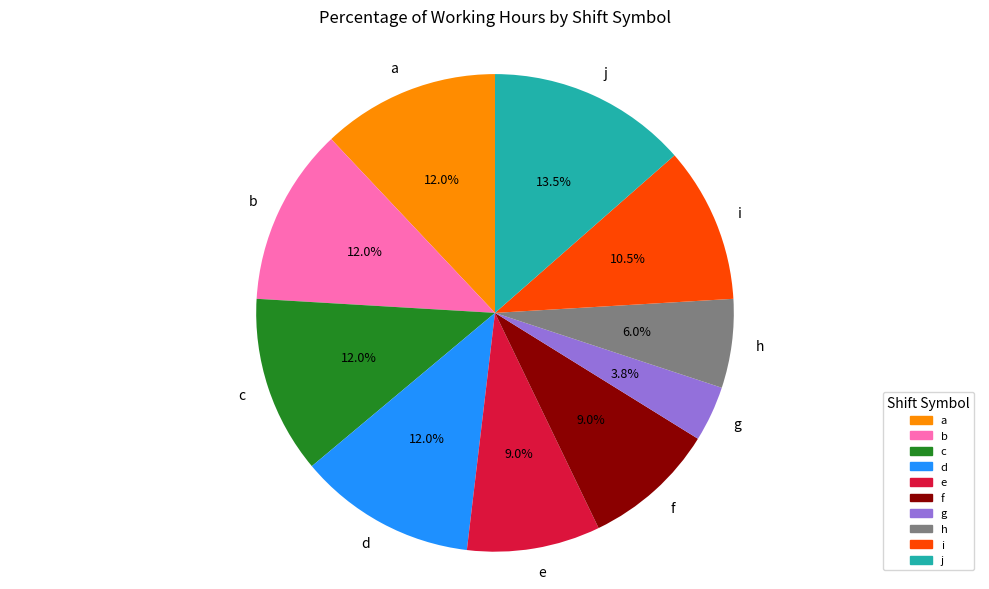

Which has a higher value, h or i?

i